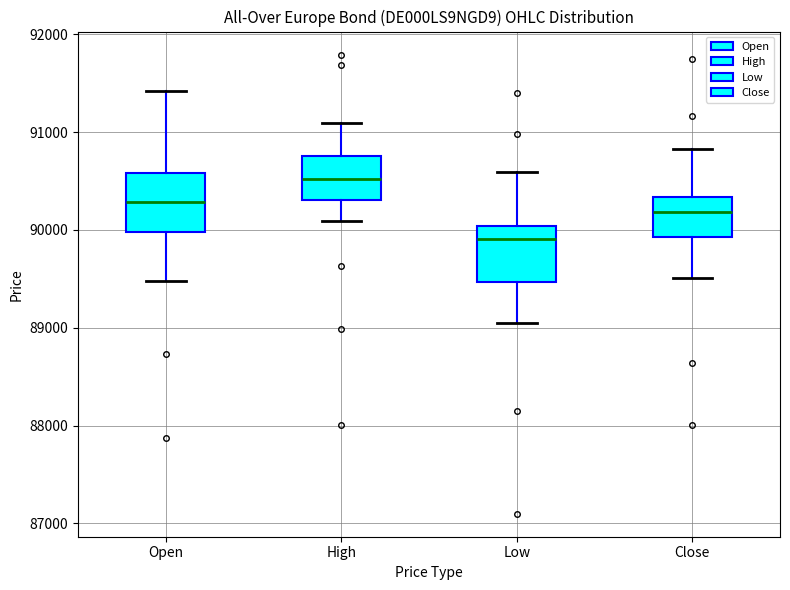

Reading left to right, read every box against the y-axis: the position of its median line, the range the box covers, and the ends of its whiskers. The values are not printed on the chart, so give them approximately, as read against the axis.

Open: median 90300, box 90000 to 90600, whiskers 89500 to 91400
High: median 90500, box 90300 to 90800, whiskers 90100 to 91100
Low: median 89900, box 89500 to 90000, whiskers 89100 to 90600
Close: median 90200, box 89900 to 90300, whiskers 89500 to 90800